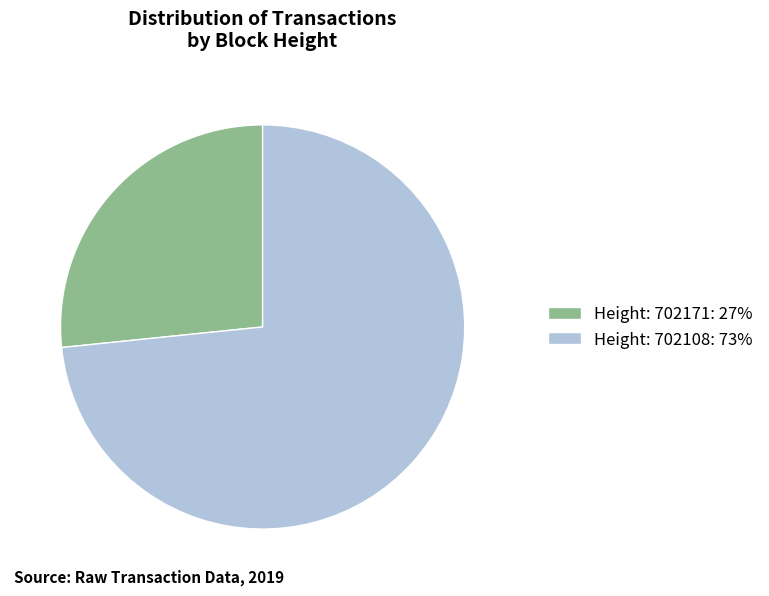

Count the number of slices in the pie.

2